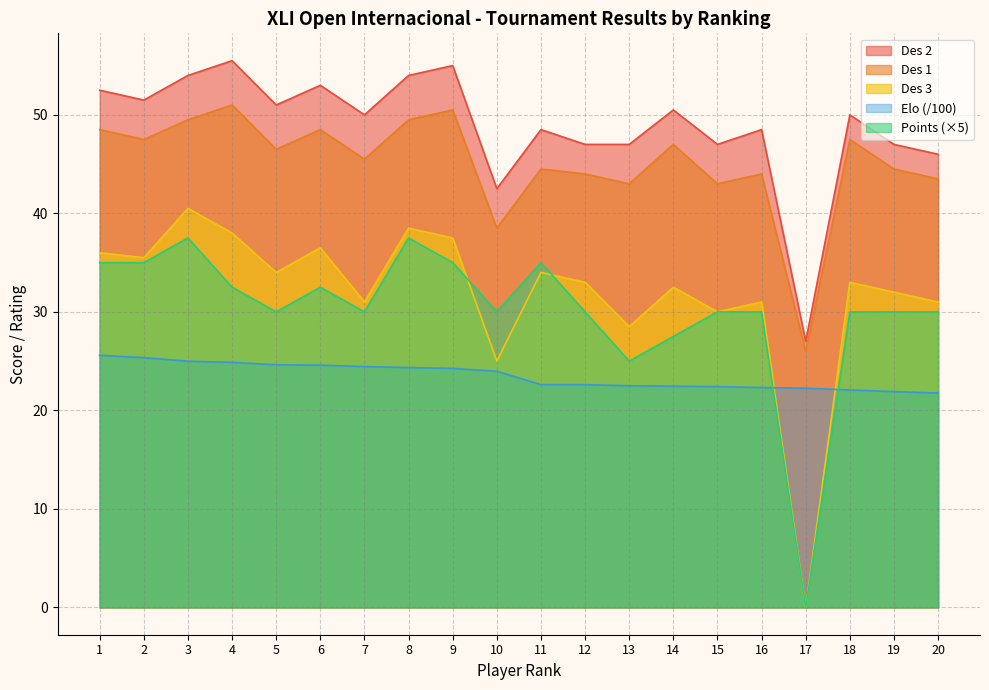

Which series has the widest spread of values?

Des 3